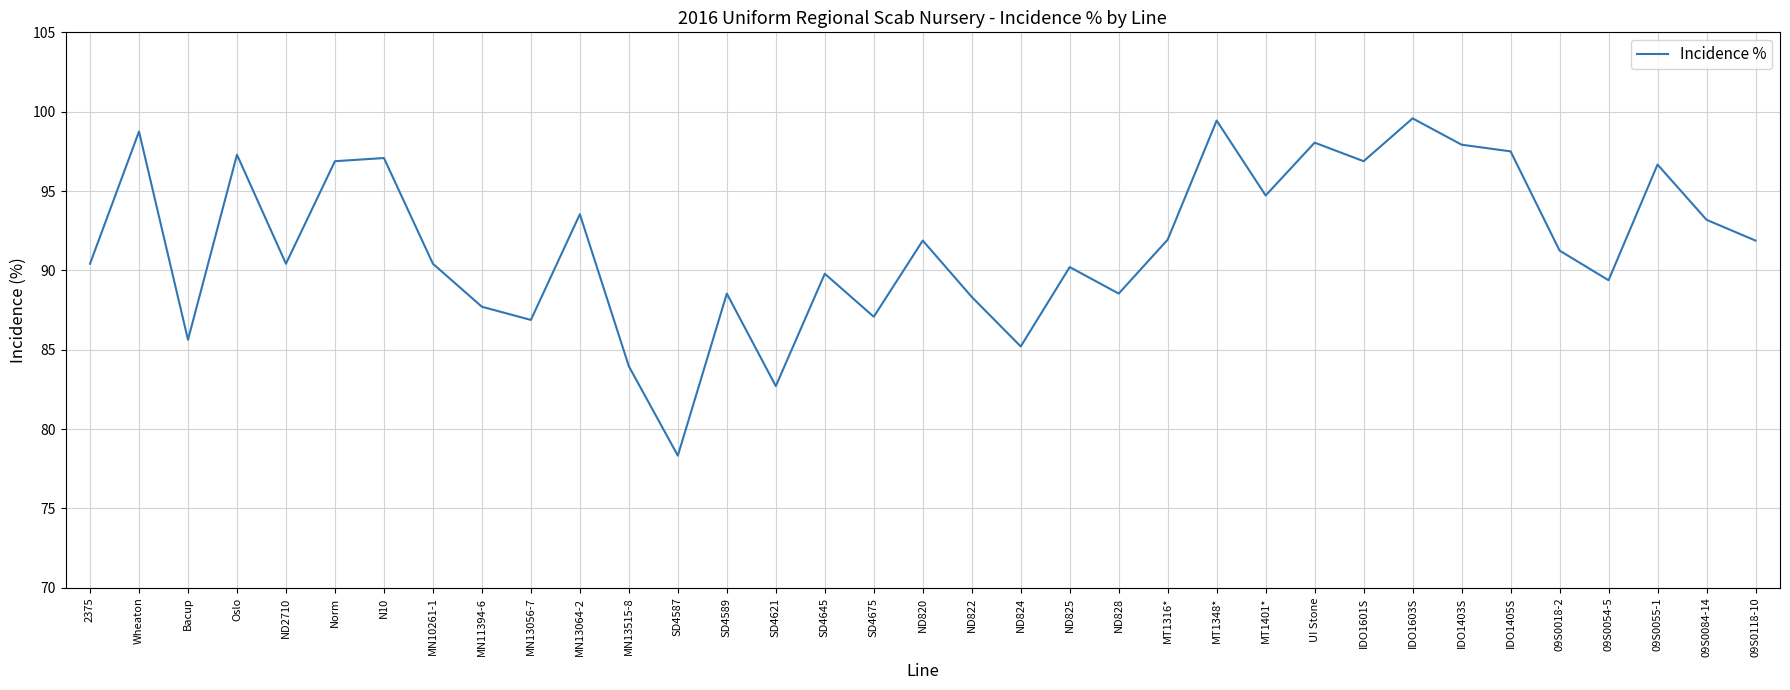

The value at Oslo is 97.3. True or false?

True